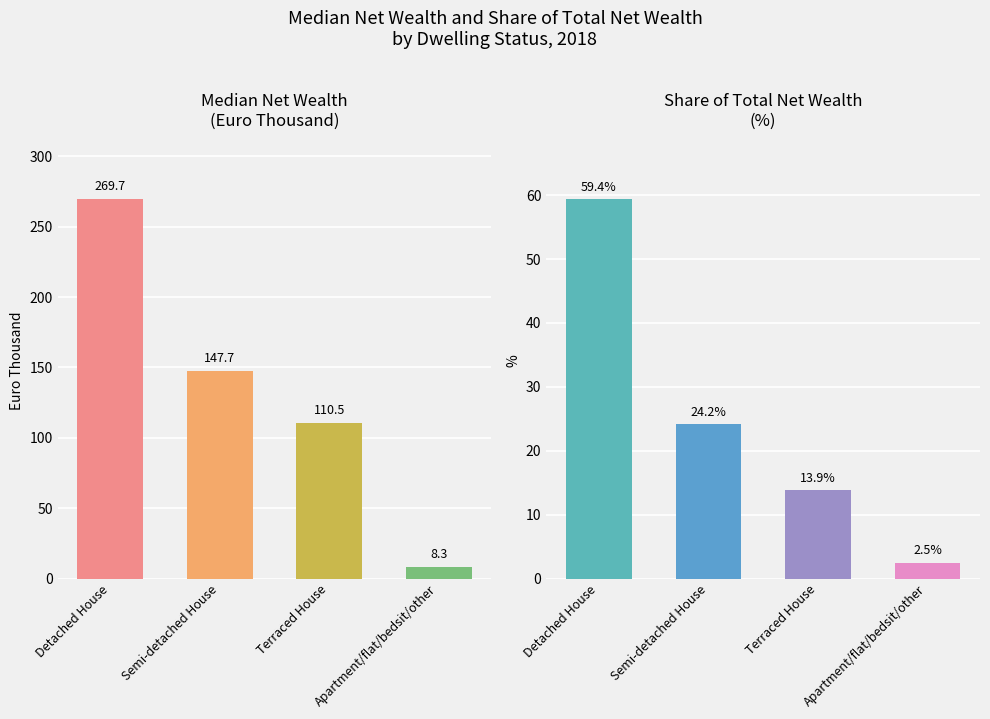

At which label is Share of Total Net Wealth (%) closest to 30?

Semi-detached House